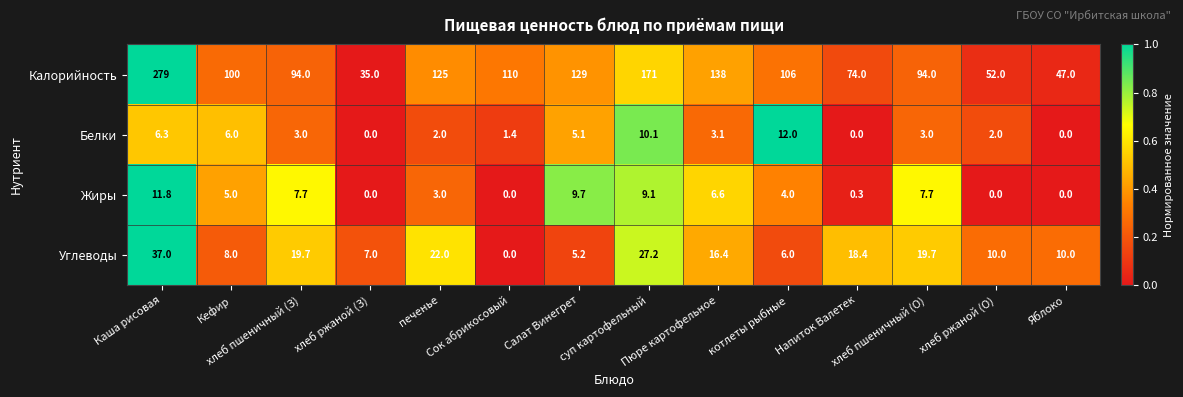

What is the difference between the maximum and minimum values in the Белки series?

12.0